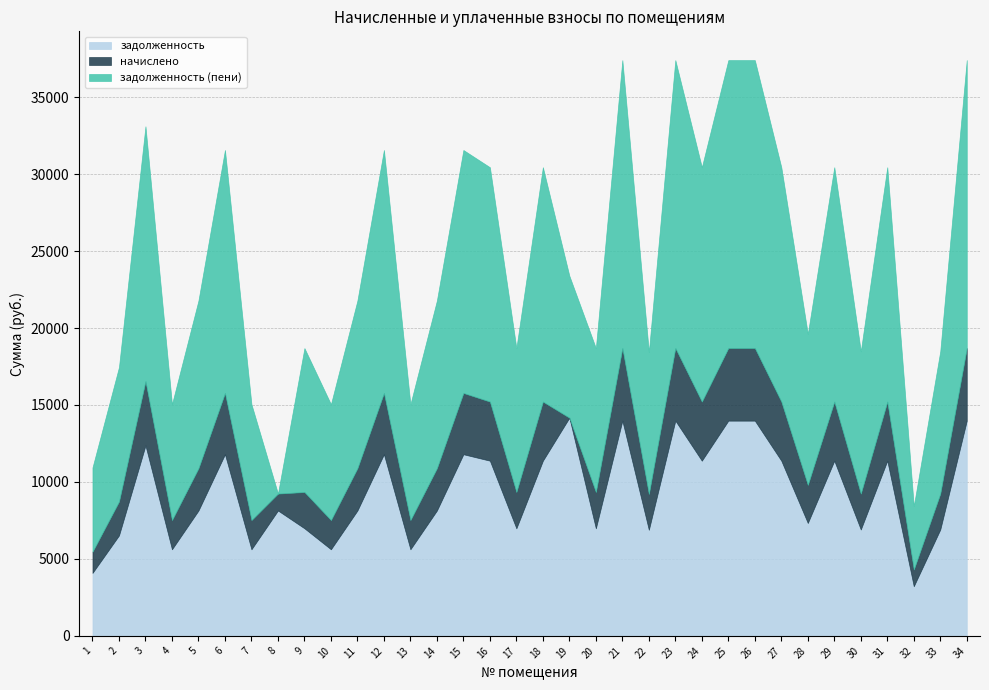

What is the maximum value for задолженность?

14175.4